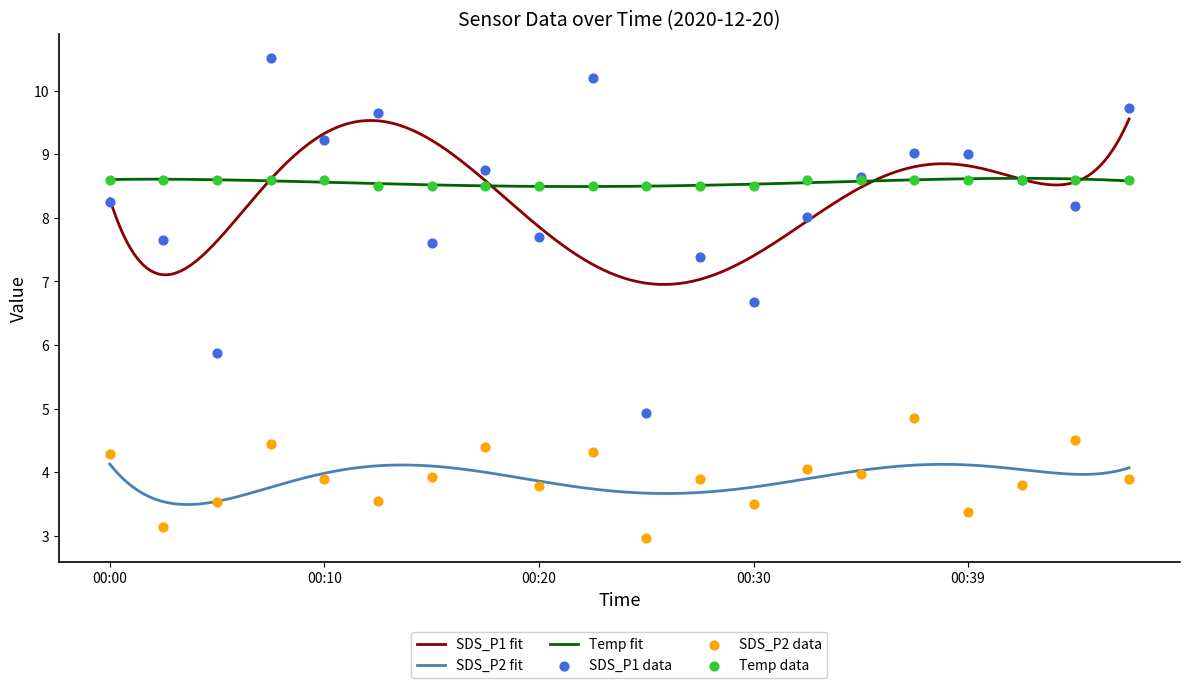

At how many categories does at least one series exceed 8?

20